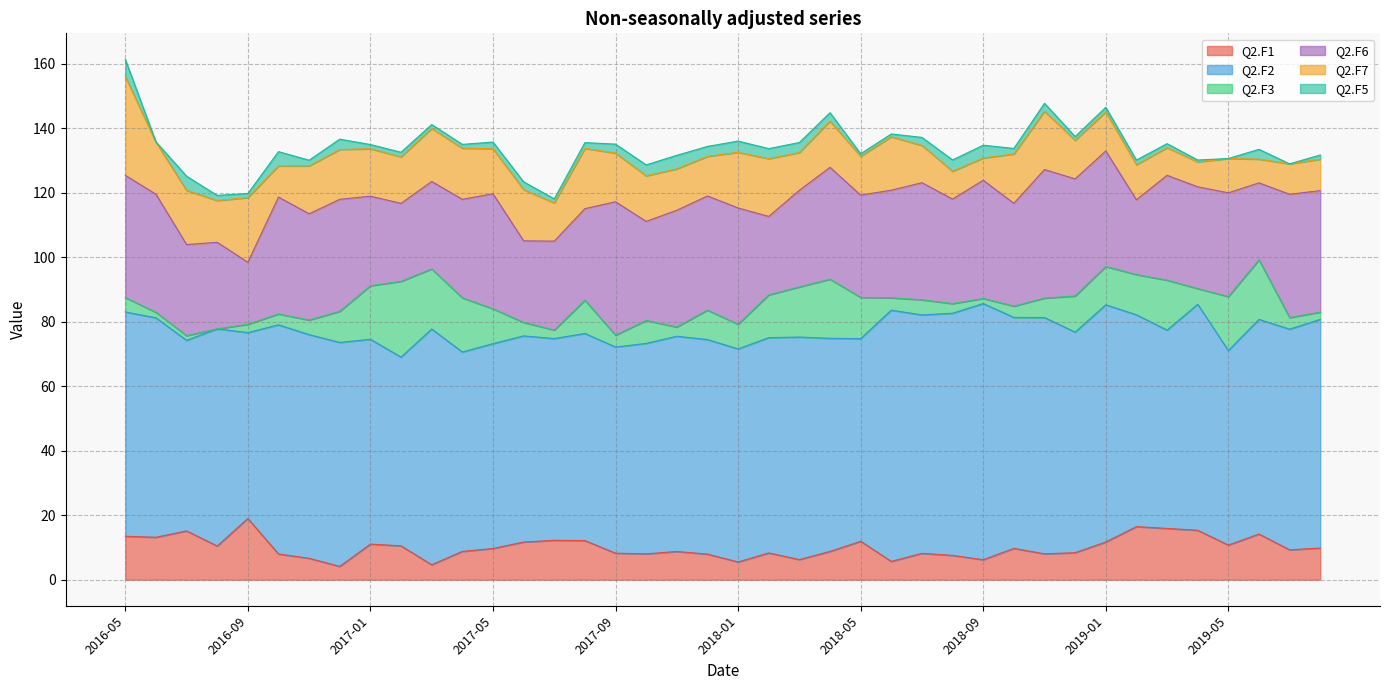

What is the difference between the highest and lowest values at 2019-04?

69.5